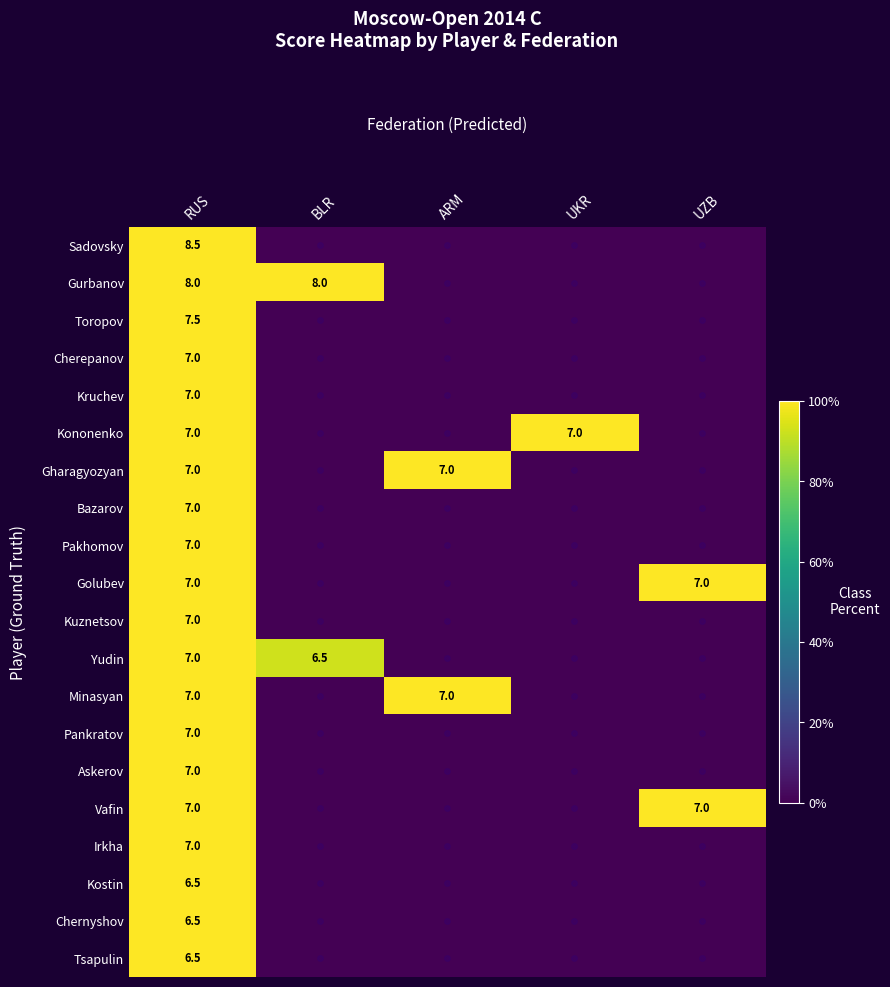

The value of Cherepanov at RUS is 2.8. True or false?

False